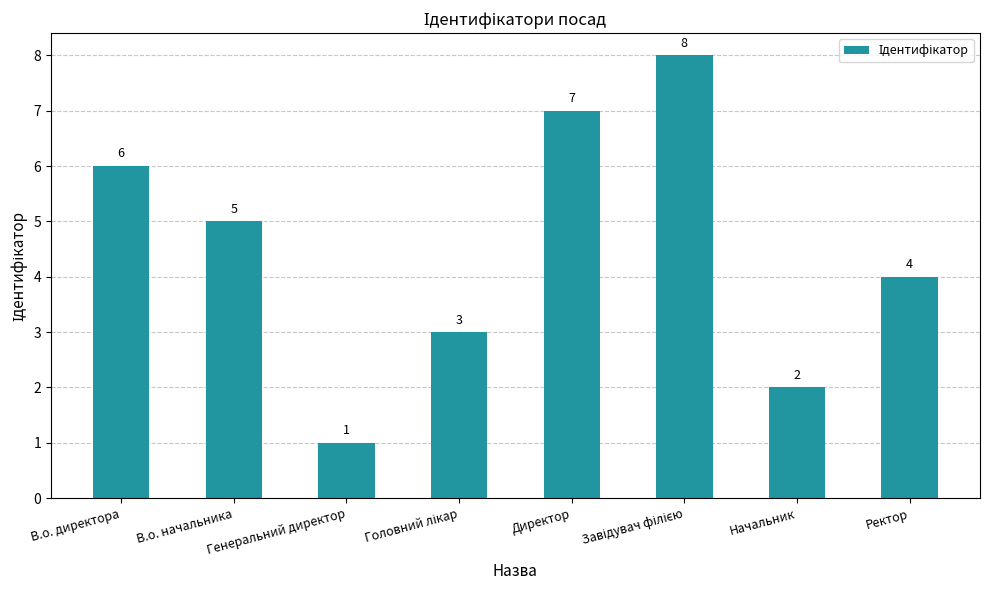

How many bars are there in total?

8